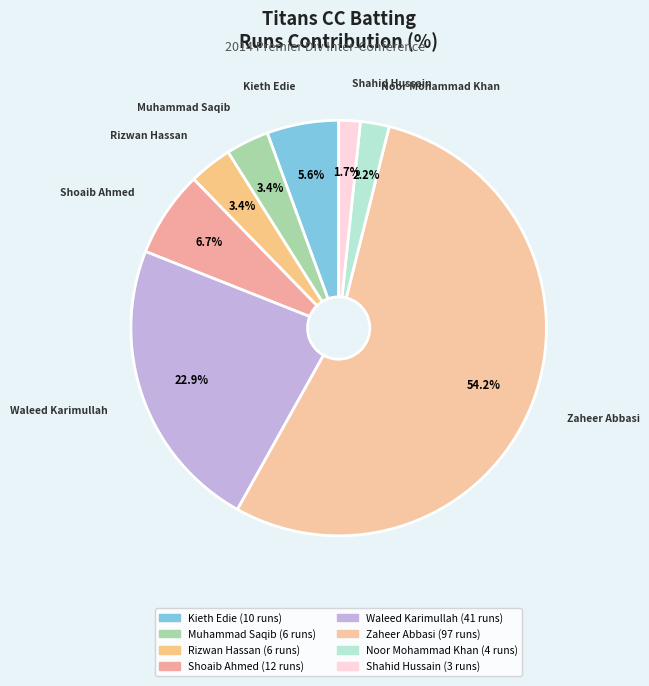

How many slices are in this pie chart?

8